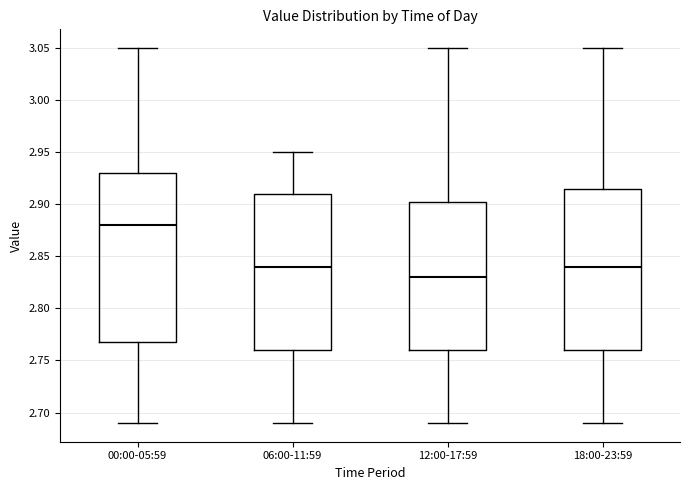

Reading left to right, transcribe this box plot: for each box, give where its median line is, the range the box spans, and where its two whiskers end, as read against the y-axis. The values are not printed on the chart, so give them approximately, as read against the axis.

00:00-05:59: median 2.880, box 2.770 to 2.930, whiskers 2.690 to 3.050
06:00-11:59: median 2.840, box 2.760 to 2.910, whiskers 2.690 to 2.950
12:00-17:59: median 2.830, box 2.760 to 2.905, whiskers 2.690 to 3.050
18:00-23:59: median 2.840, box 2.760 to 2.915, whiskers 2.690 to 3.050